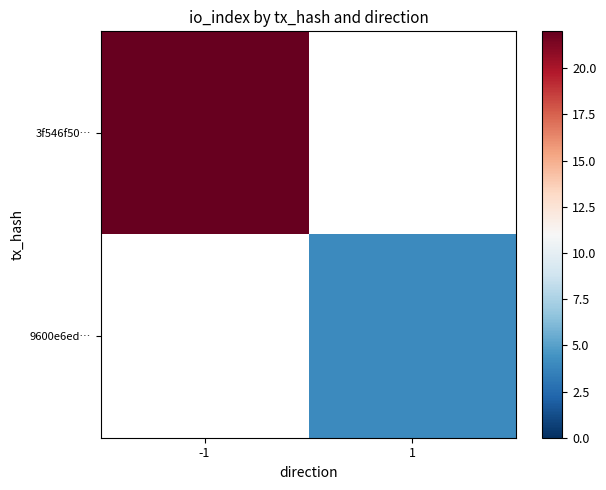

Is the value of 9600e6ed… at 1 greater than the value of 3f546f50… at -1?

No